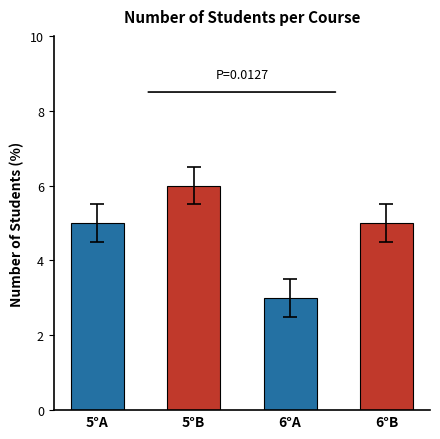

What is the label of the 3rd bar from the right?

5°B